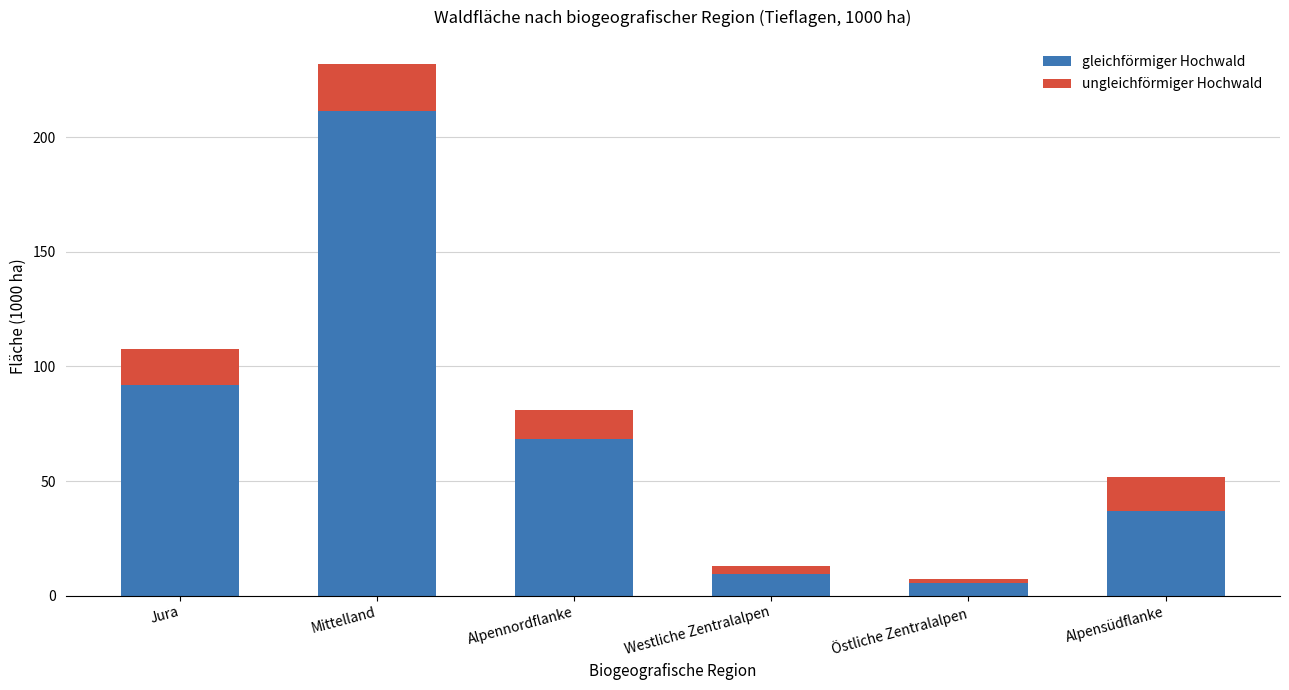

How many data points in gleichförmiger Hochwald are less than 68?

3